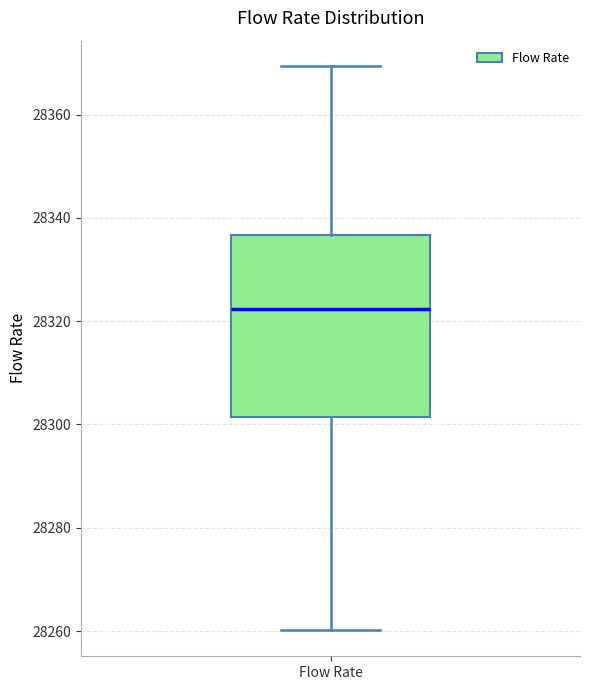

Read this box plot against the y-axis: the position of the median line, the range covered by the box, and the ends of both whiskers. The values are not printed on the chart, so give them approximately, as read against the axis.

median 28322, box 28302 to 28336, whiskers 28260 to 28370